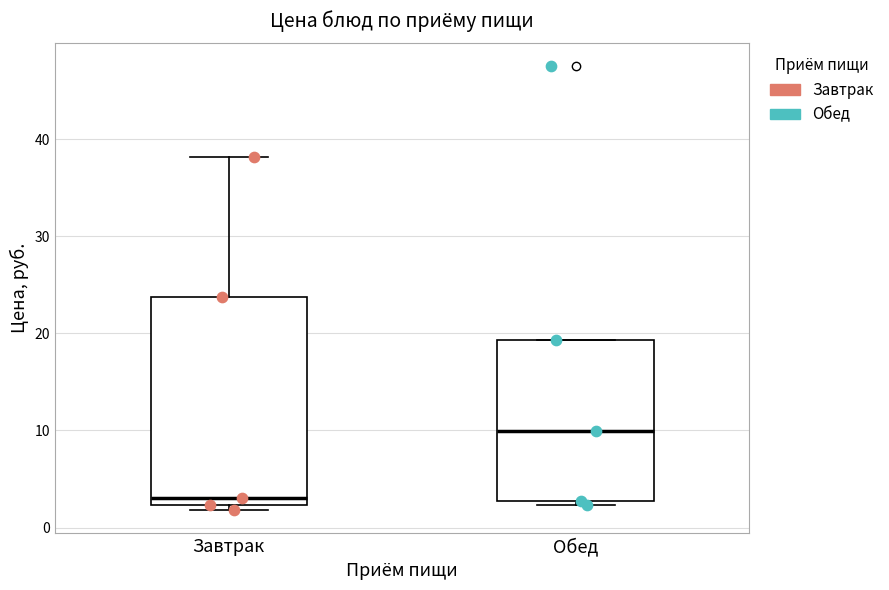

Reading left to right, transcribe this box plot: for each box, give where its median line is, the range the box spans, and where its two whiskers end, as read against the y-axis. The values are not printed on the chart, so give them approximately, as read against the axis.

Завтрак: median 3, box 2 to 24, whiskers 2 (just below the box's lower edge) to 38
Обед: median 10, box 3 to 19, whiskers 2 to 19